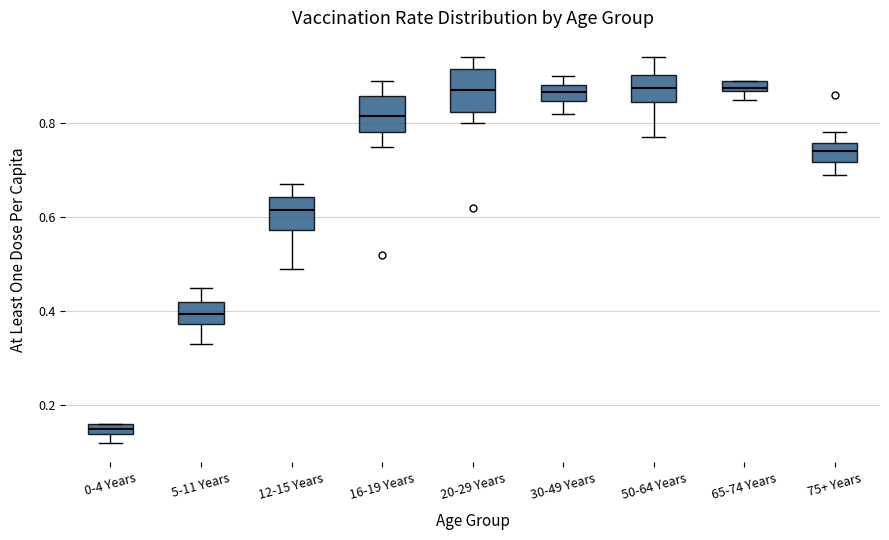

Which box has the lowest median line?

0-4 Years